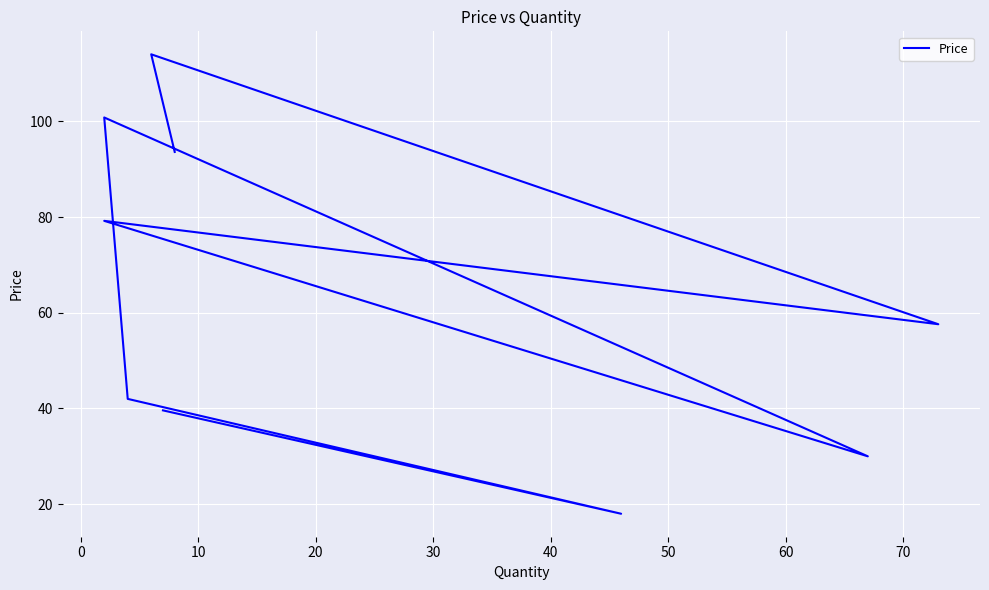

What is the average value?

63.9